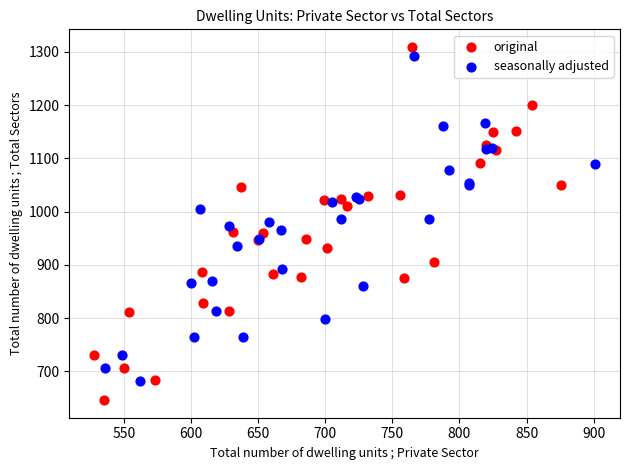

What are all the series names shown in the legend?

original, seasonally adjusted